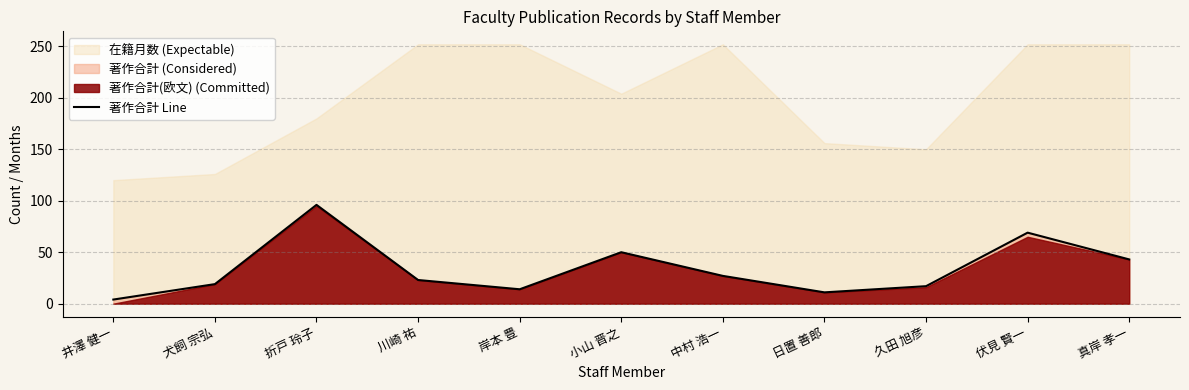

What is the sum of all values?

373